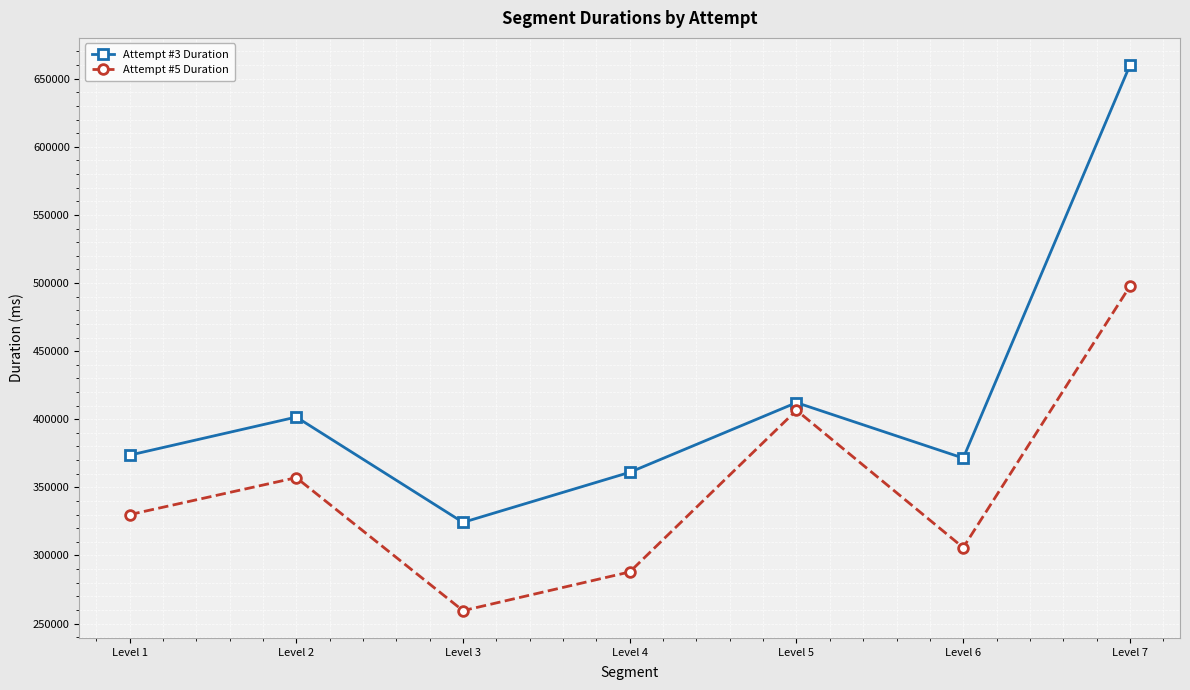

Does the chart display data point markers on the line(s)?

Yes